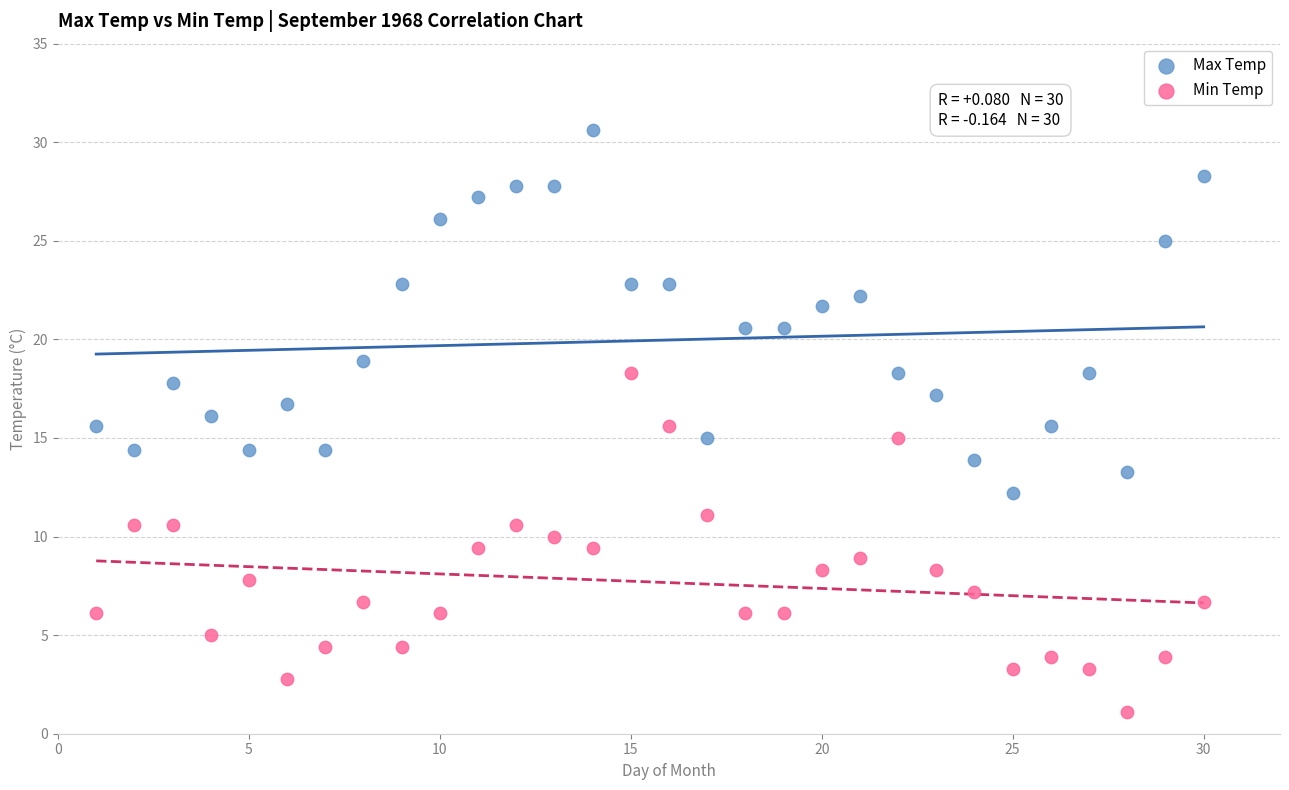

Which series contains the highest Y value?

Max Temp